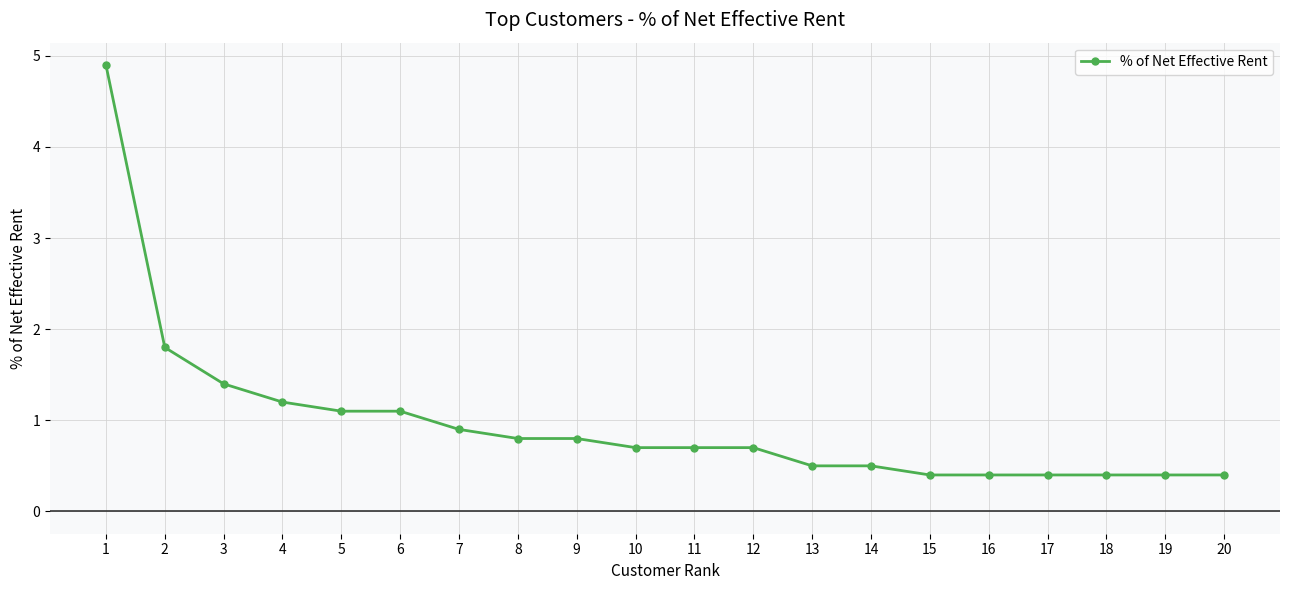

What is the smallest value displayed?

0.4